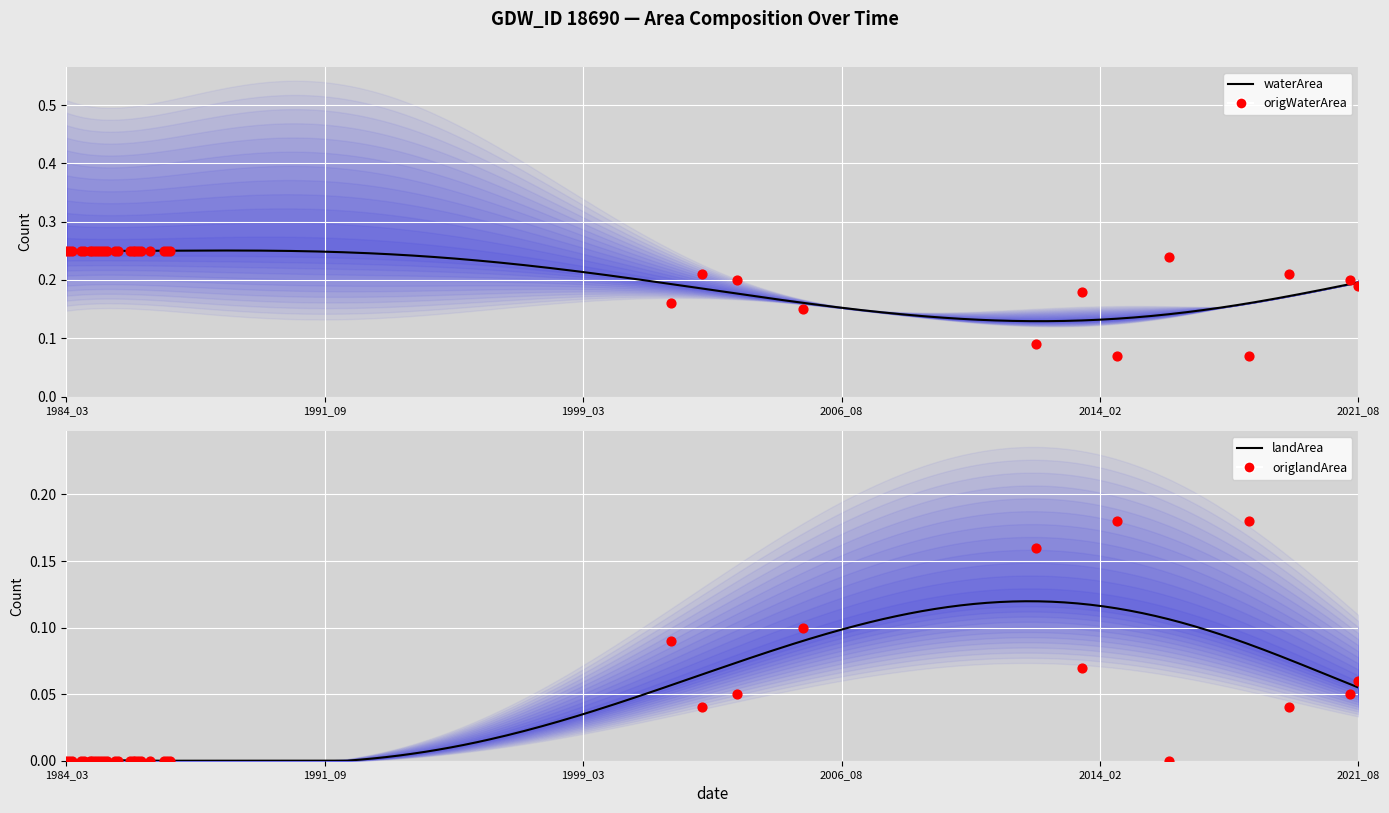

Which series contains the lowest Y value?

landArea